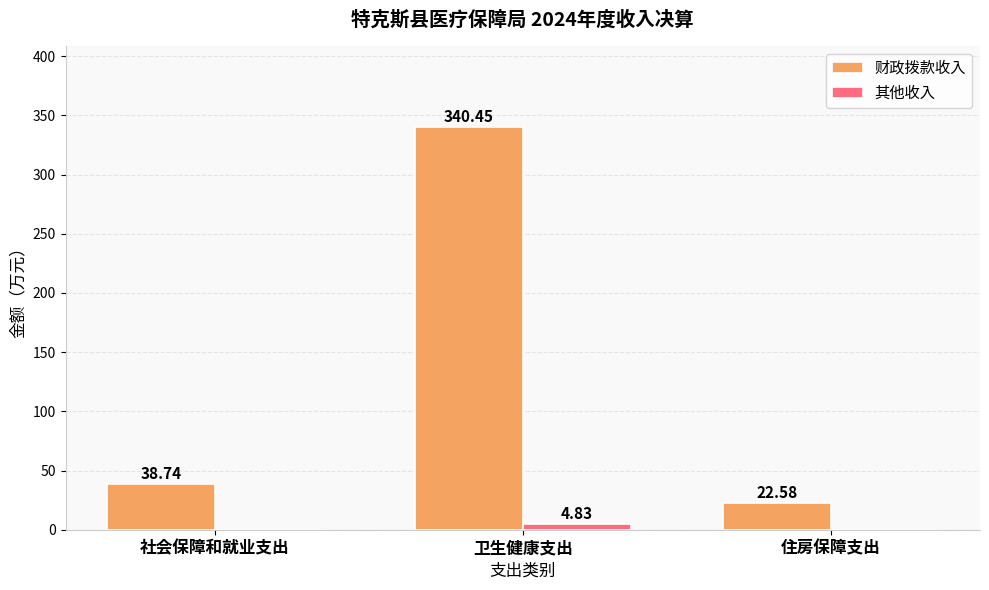

What is the sum of the 财政拨款收入 values at 社会保障和就业支出 and 住房保障支出?

61.3